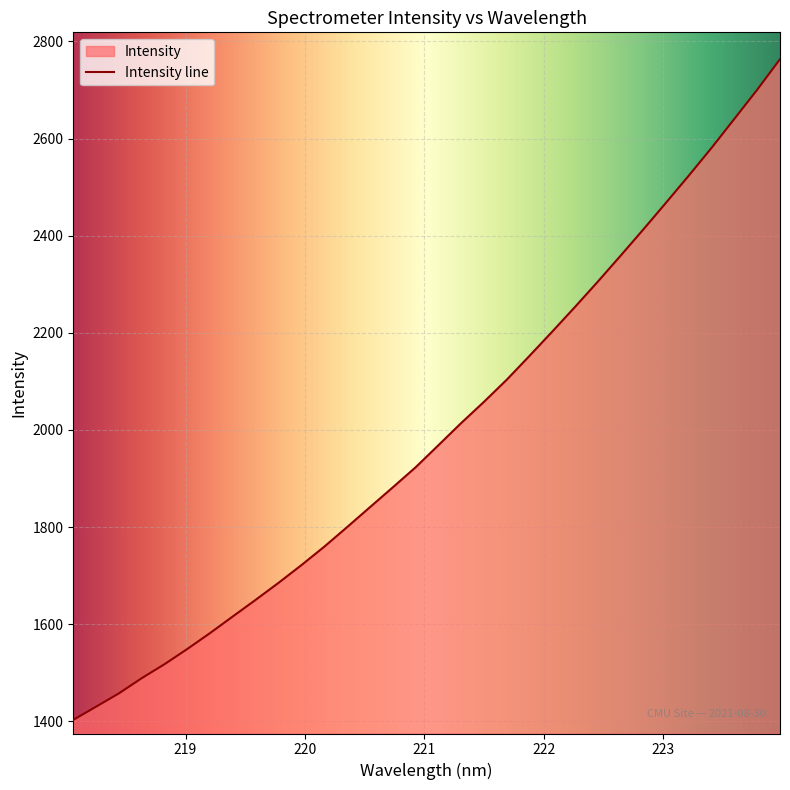

Rank the categories by value from highest to lowest.

223.9802, 223.7895, 223.5987, 223.408, 223.2172, 223.0264, 222.8355, 222.6447, 222.4538, 222.263, 222.0721, 221.8812, 221.6902, 221.4993, 221.3083, 221.1174, 220.9264, 220.7354, 220.5444, 220.3533, 220.1623, 219.9712, 219.7801, 219.589, 219.3979, 219.2067, 219.0156, 218.8244, 218.6332, 218.442, 218.2508, 218.0596